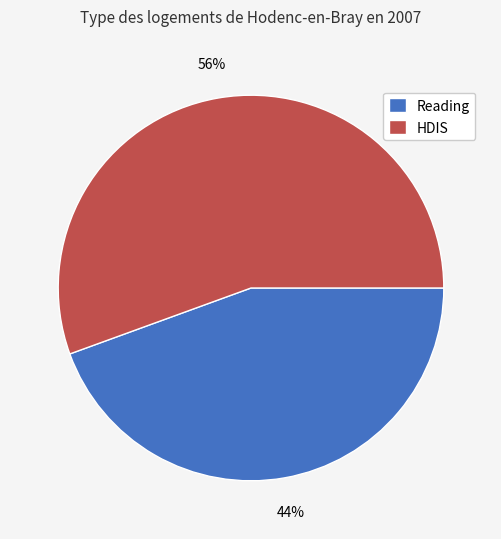

Is there any slice that represents more than half of the pie?

Yes